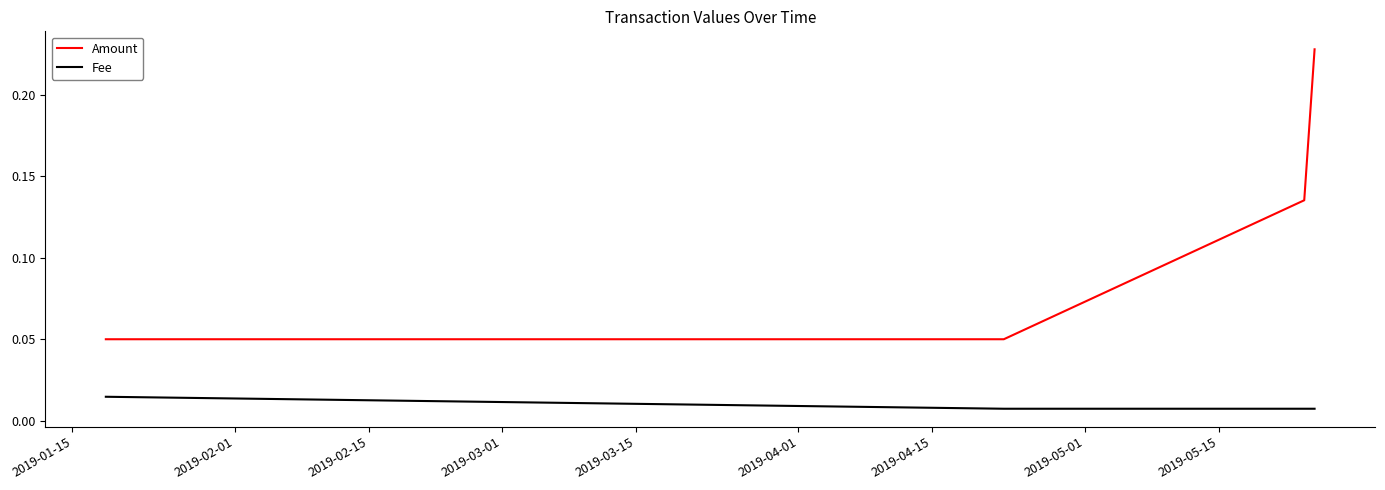

True or false: Fee has more than 2 interior local peaks.

False